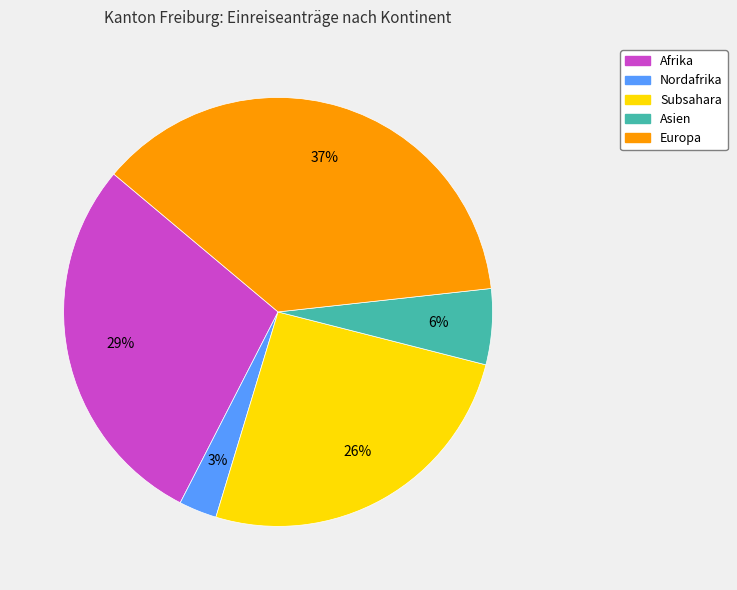

To the nearest percent, what is the difference between the largest and smallest slice percentages?

34%